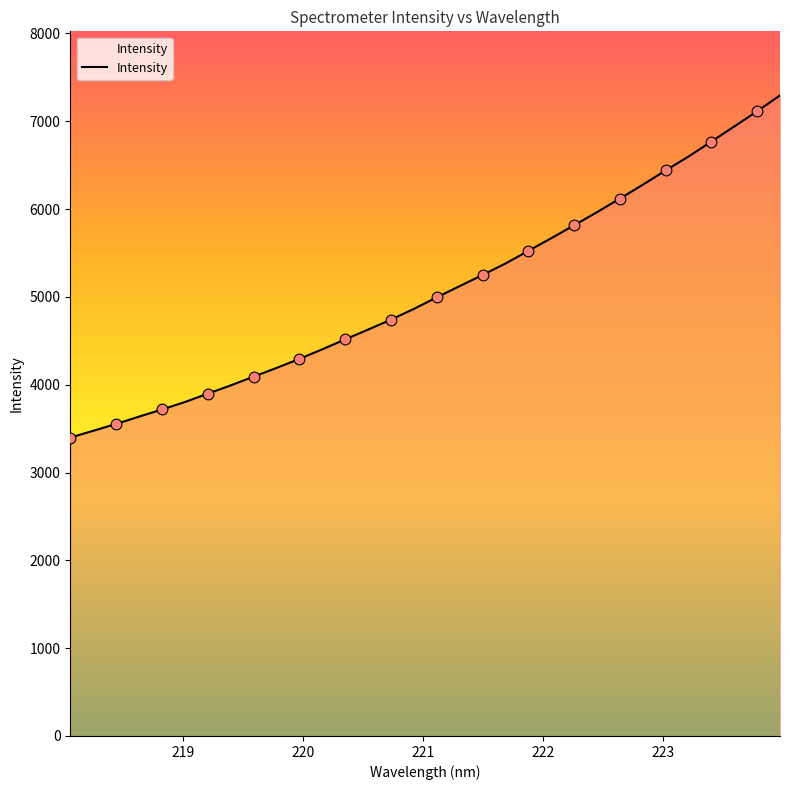

What is the smallest value displayed?

3397.9